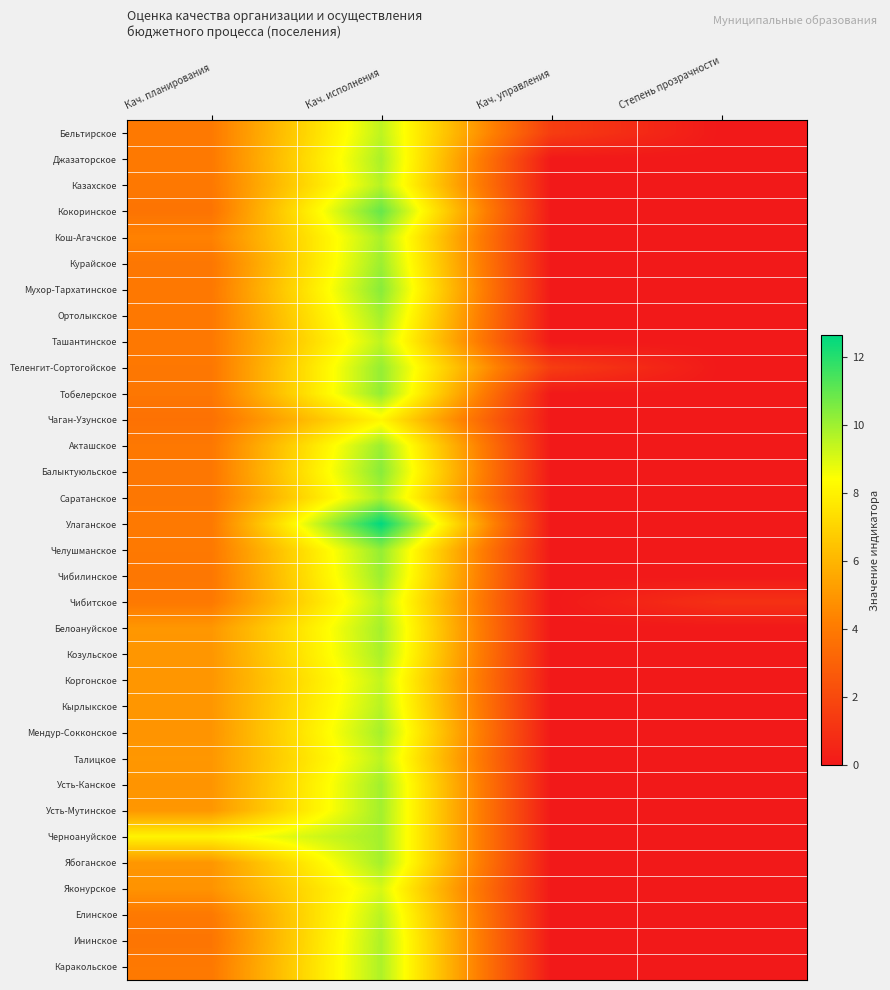

Which has a higher value, Кач. планирования or Степень прозрачности?

Кач. планирования